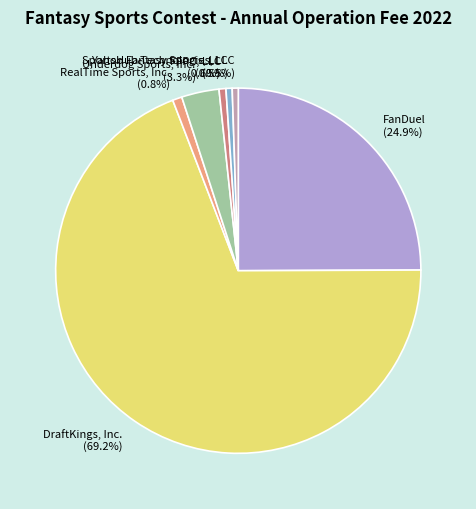

Which slice is the largest?

DraftKings, Inc.